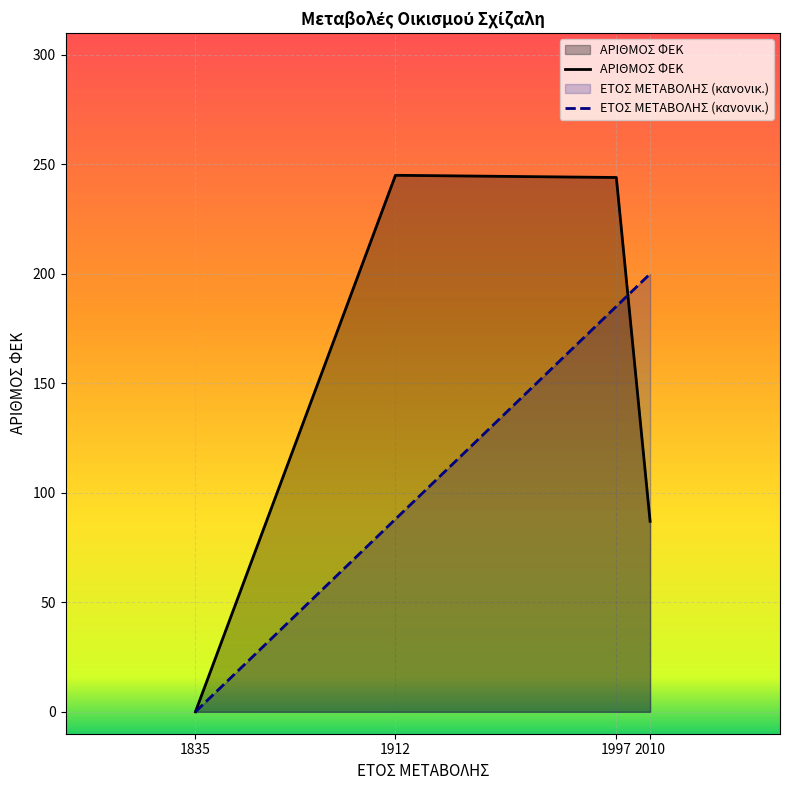

True or false: ΕΤΟΣ ΜΕΤΑΒΟΛΗΣ (κανονικ.) and ΑΡΙΘΜΟΣ ΦΕΚ cross at least once.

True